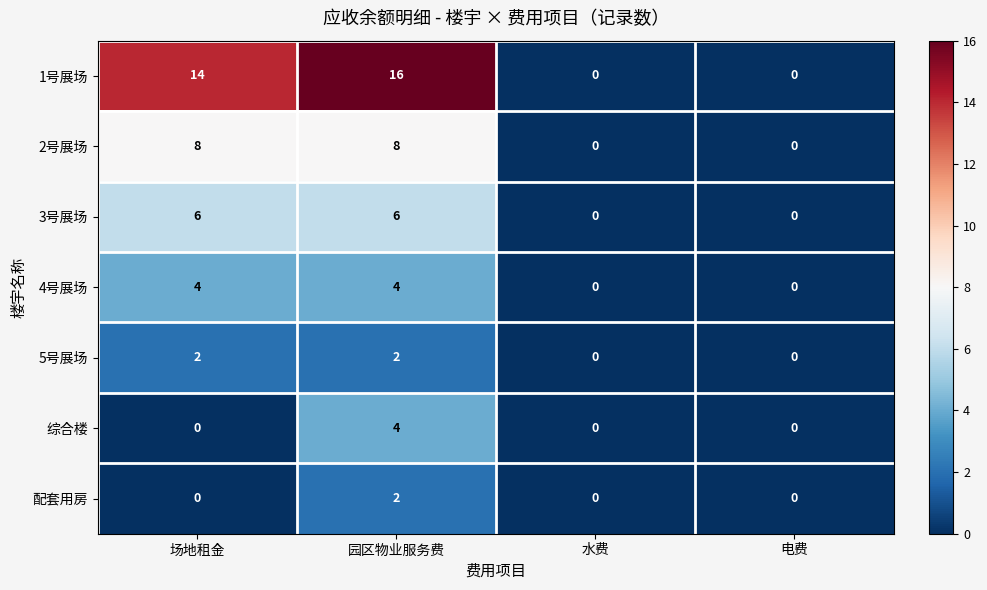

How many 3号展场 values are between 0 and 6?

4